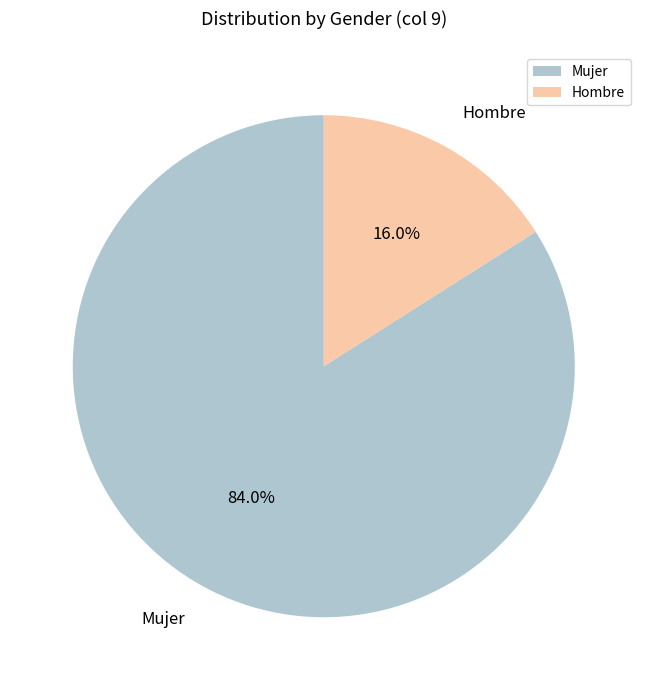

Does Hombre account for over 50% of the chart?

No